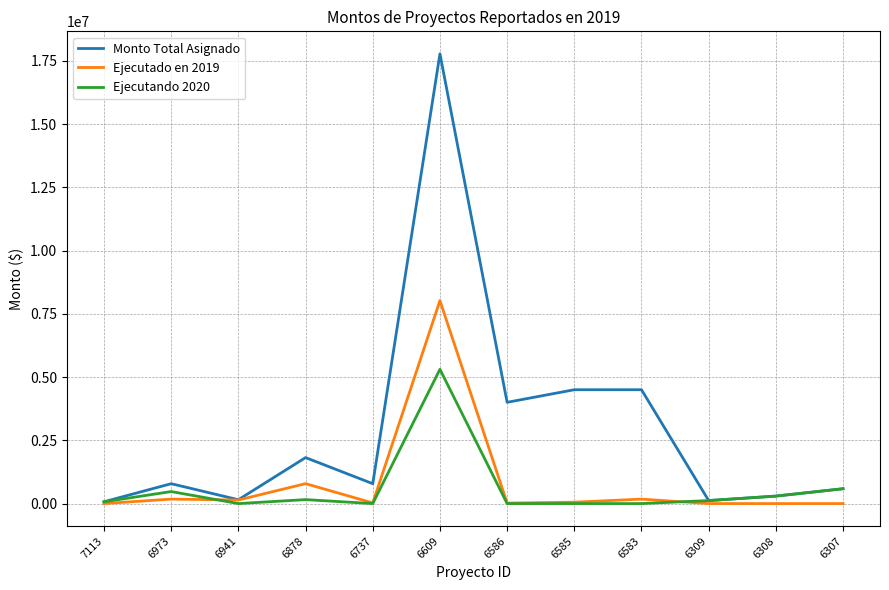

Which series has the widest spread of values?

Monto Total Asignado